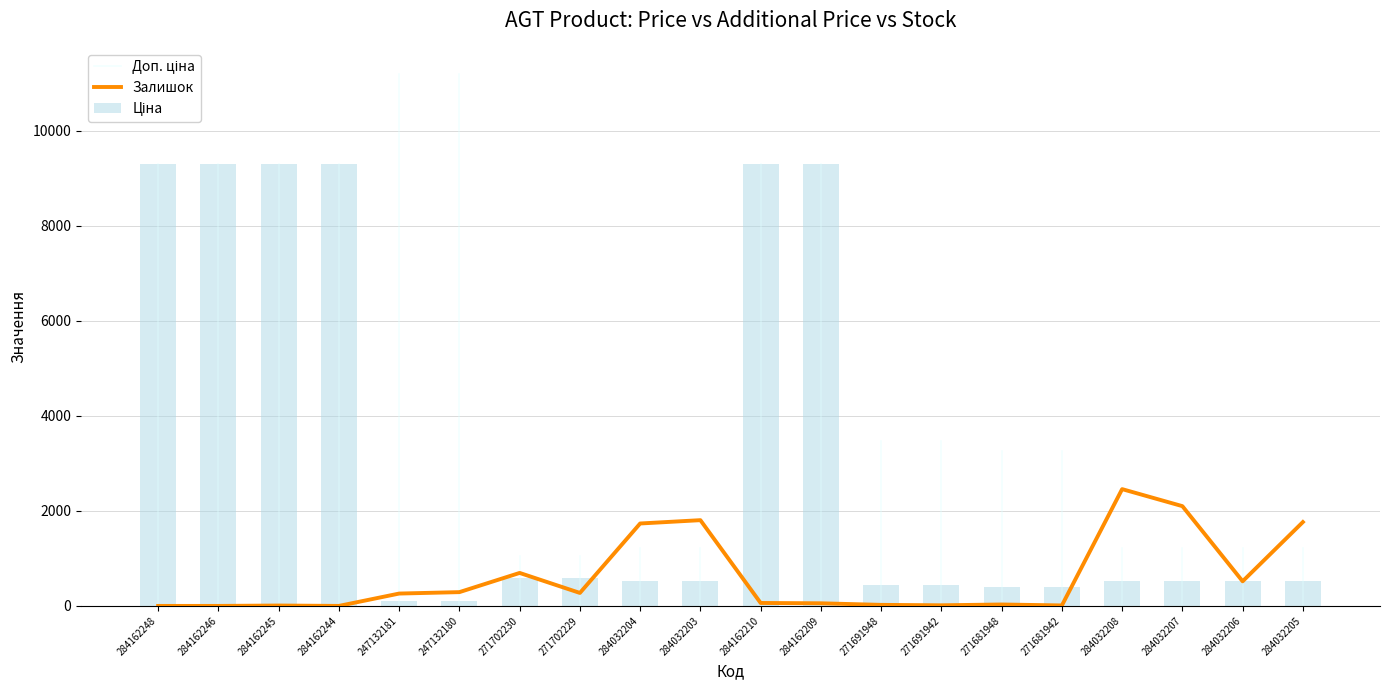

What position from the left is 271702230?

7